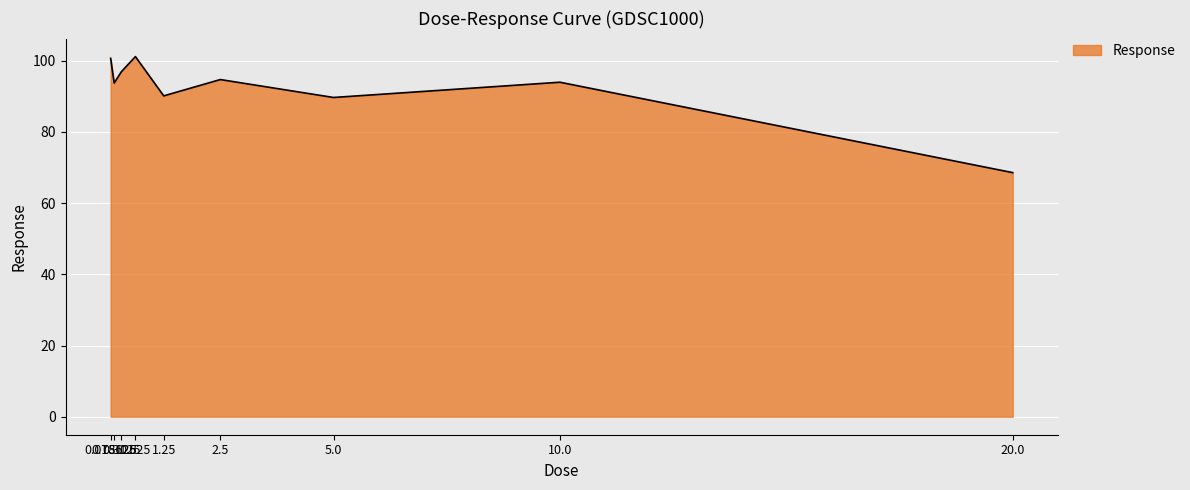

What is the difference between the maximum and minimum values?

32.6